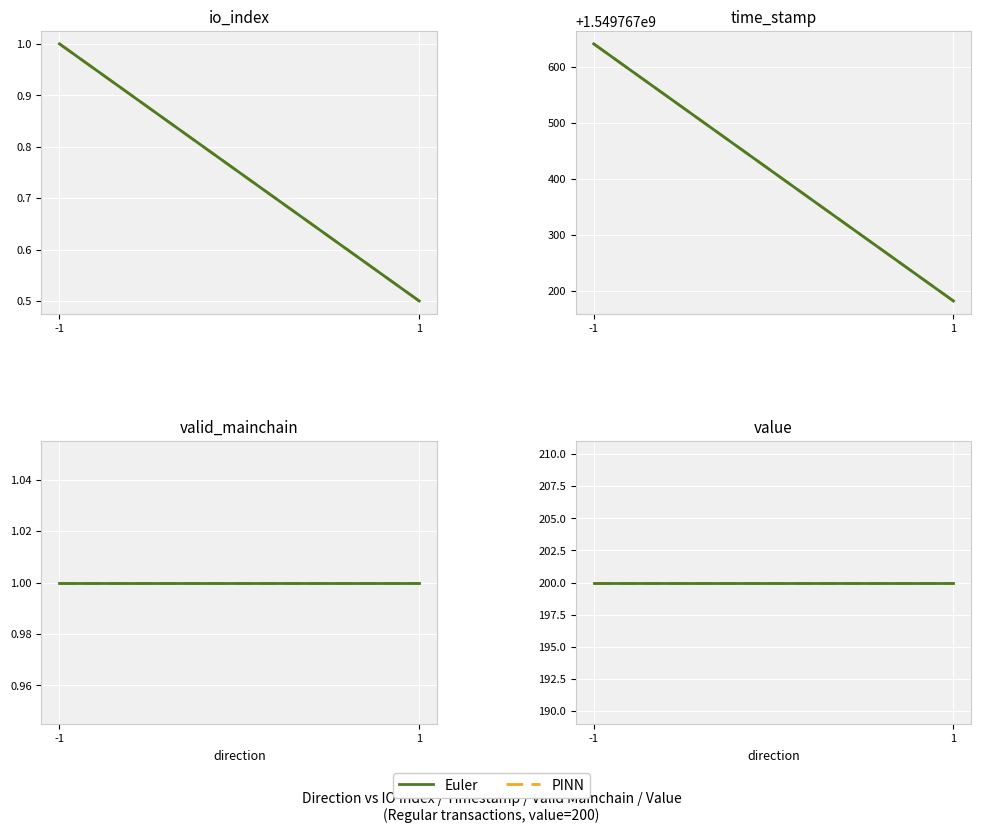

What is the value of the valid_mainchain point at the 1st from the left?

1.0